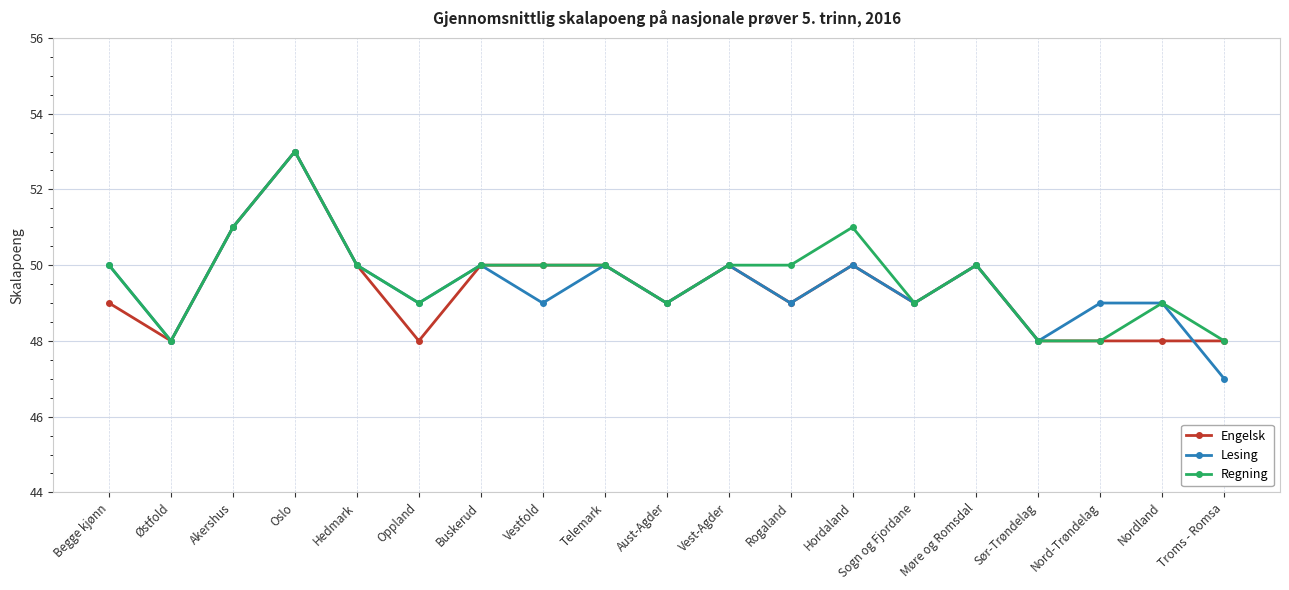

What is the label of the 14th point from the right?

Oppland